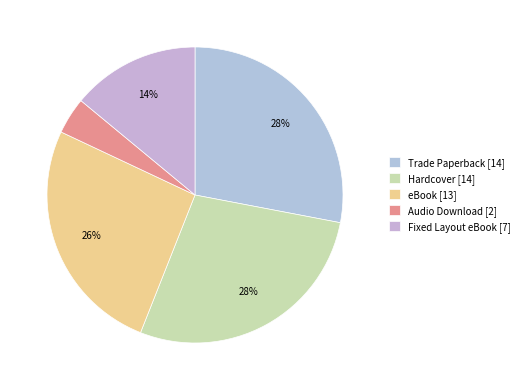

How many slices are in this pie chart?

5